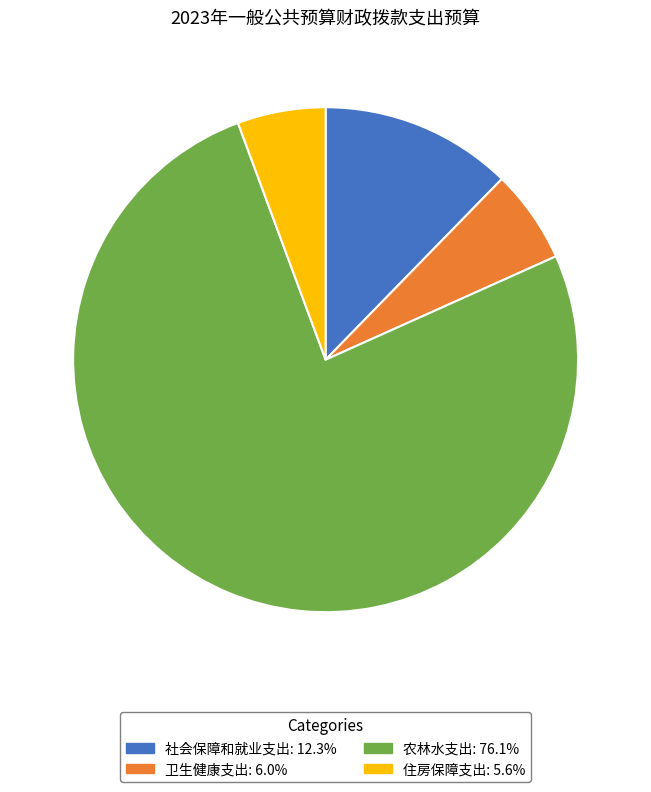

How many slices are in this pie chart?

4